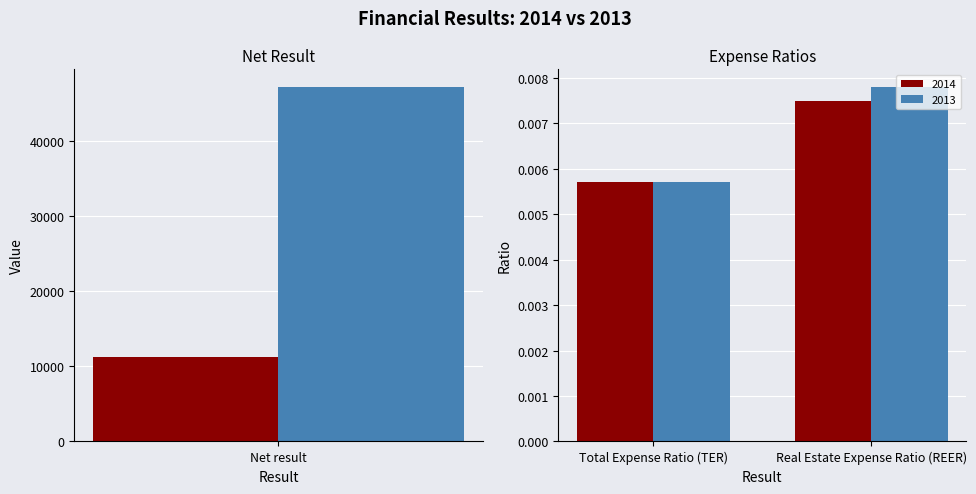

Reading left to right, extract all data points from this chart.

2014: 11184.8	0.0	0.0
2013: 47149.0	0.0	0.0